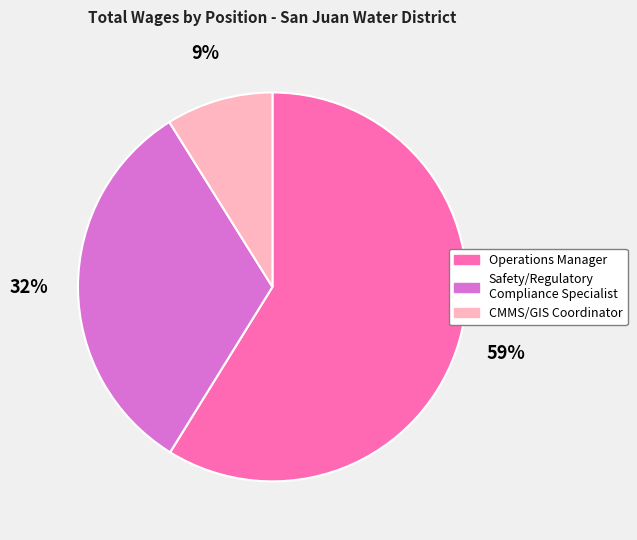

True or false: CMMS/GIS Coordinator accounts for 1% of the total.

False